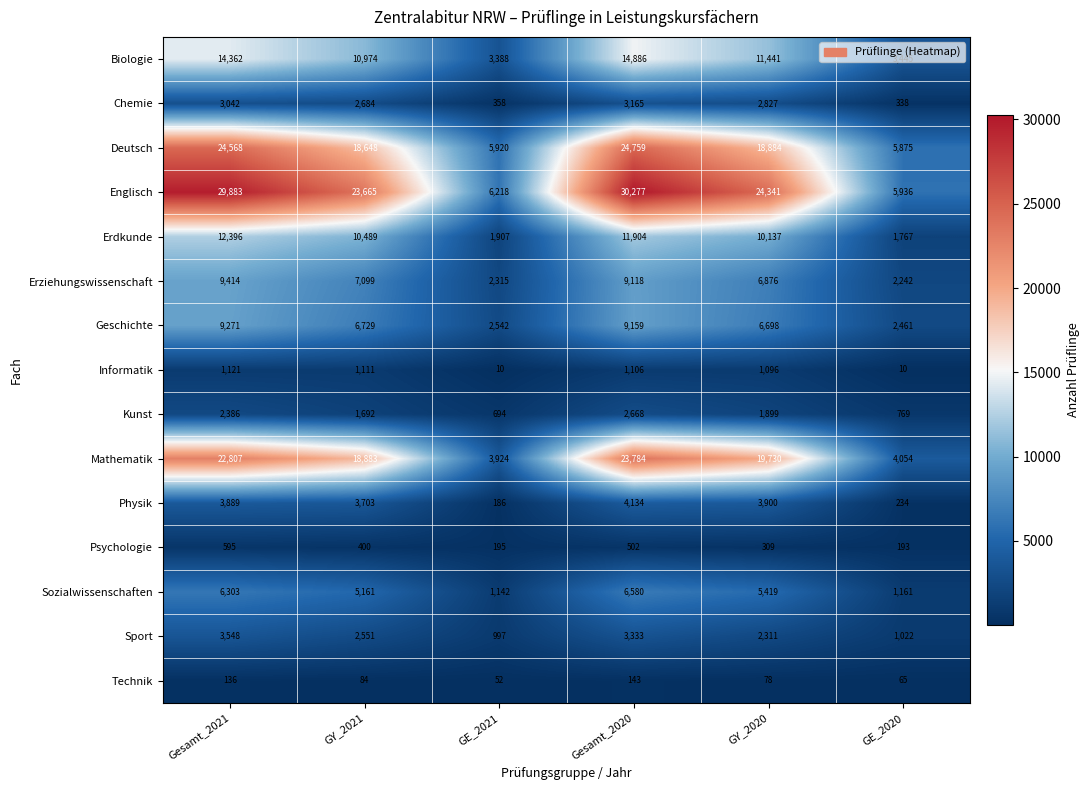

What is the difference between the Physik values at GE_2020 and Gesamt_2021?

3655